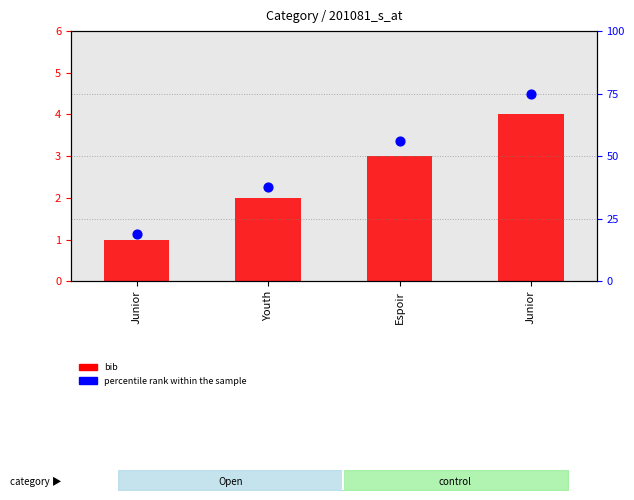

What are all the series names shown in the legend?

bib, percentile rank within the sample